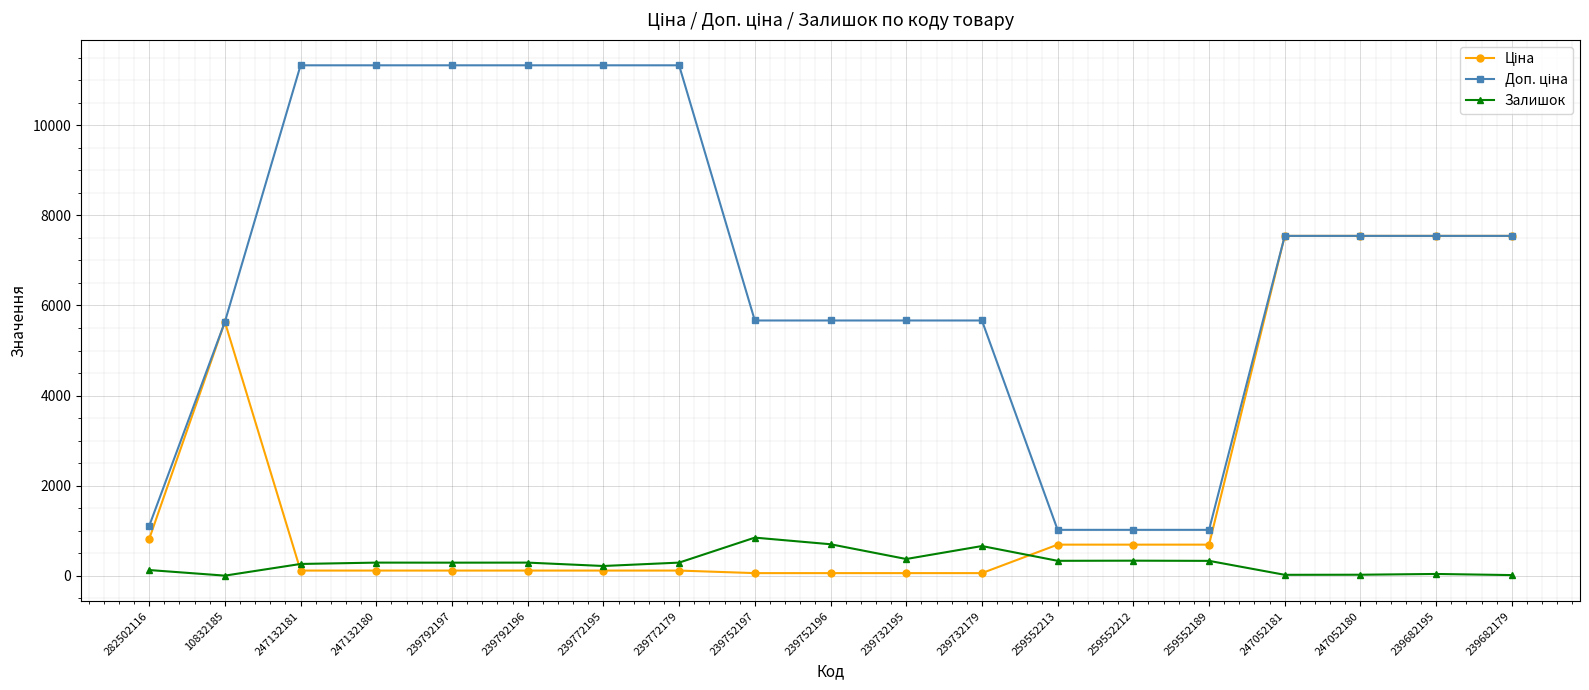

Where is the first local minimum for Залишок?

10832185